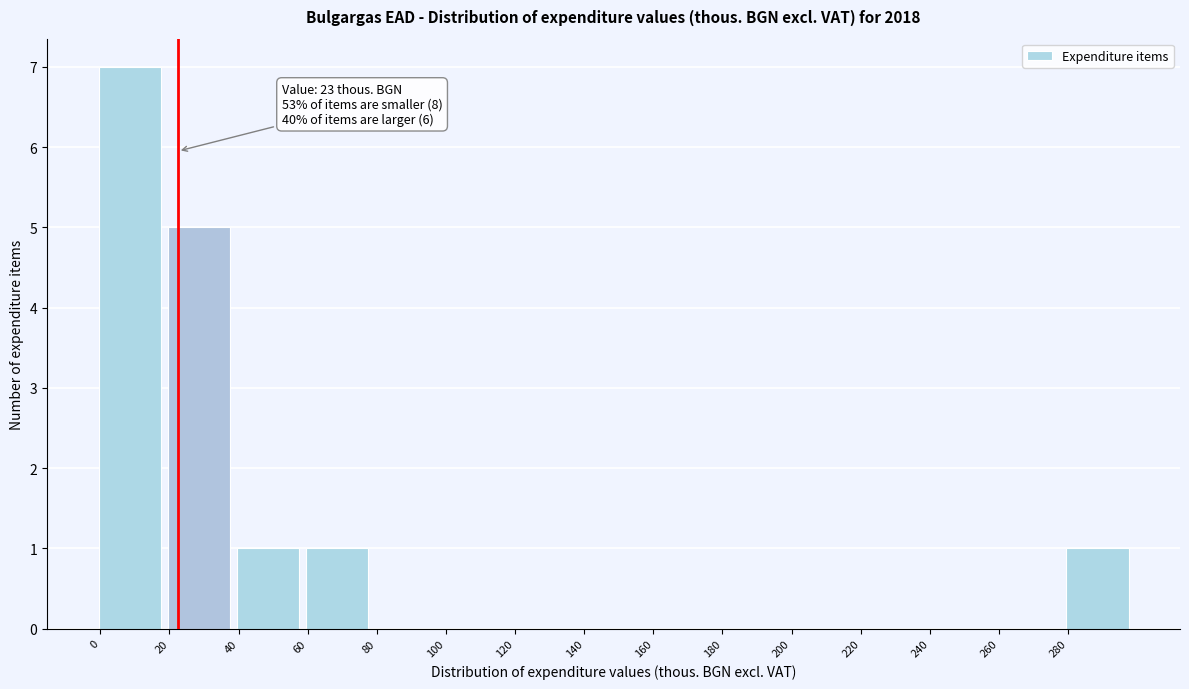

Over which range of the x-axis is the bar tallest?

0 to 20